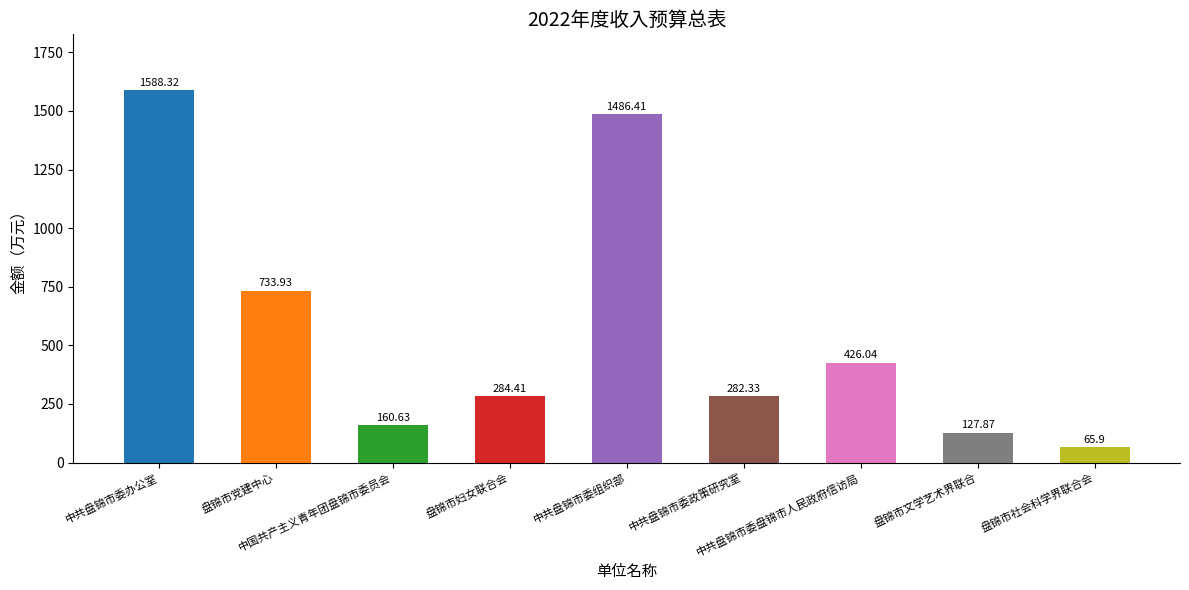

Approximately how many times larger is the value at 中共盘锦市委办公室 compared to 中共盘锦市委政策研究室?

5.6